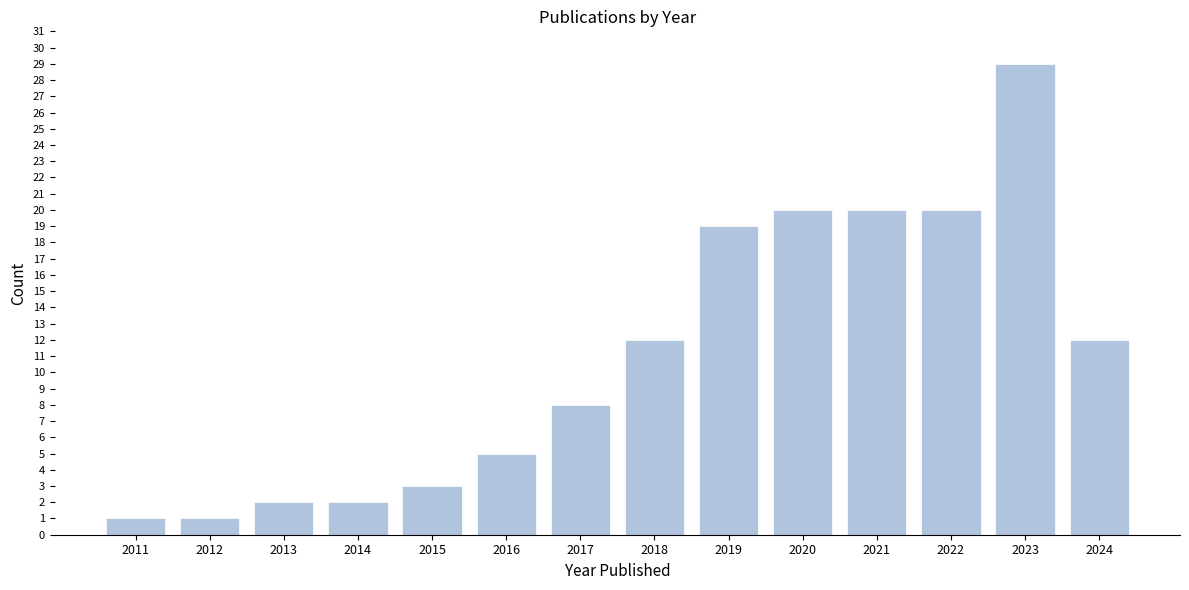

Reading left to right, list all the values displayed in this chart.

1	1	2	2	3	5	8	12	19	20	20	20	29	12